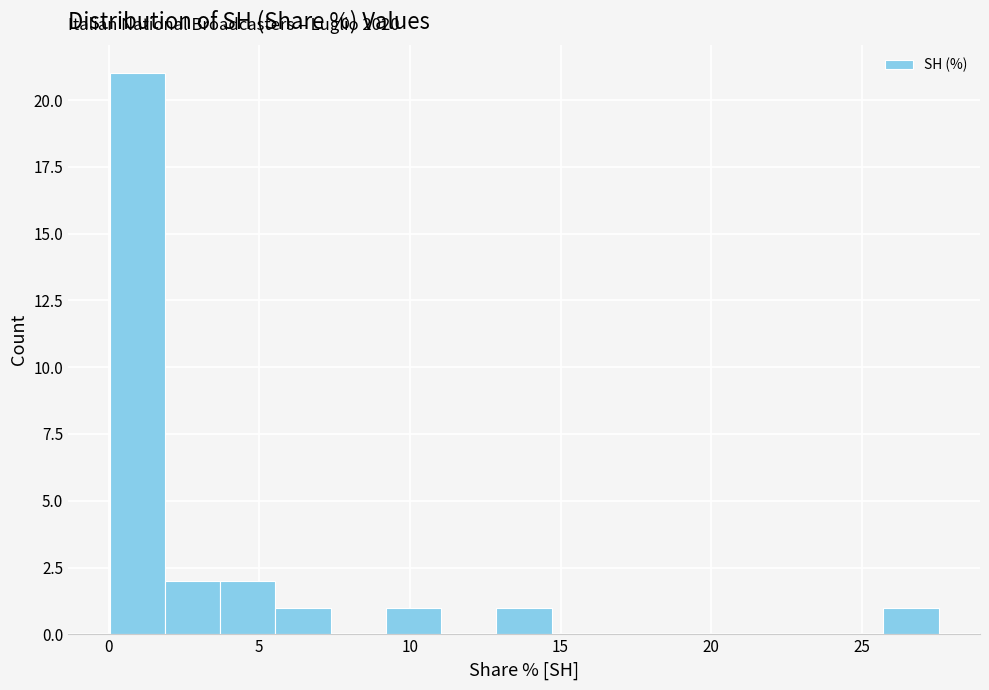

Read against the x-axis, roughly where is the centre of the tallest bar?

1.0